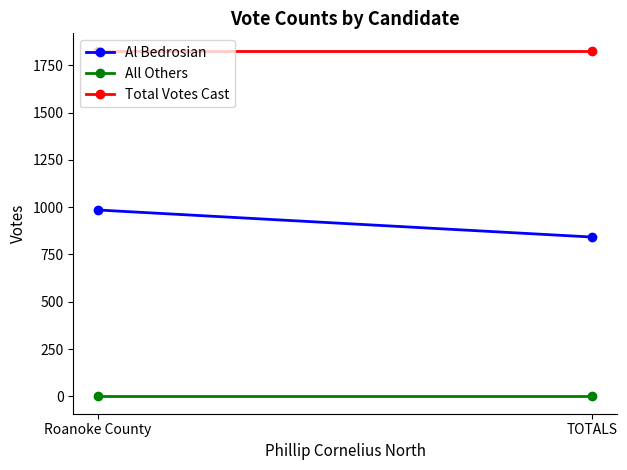

At which category does the chart reach its minimum across all series?

Roanoke County